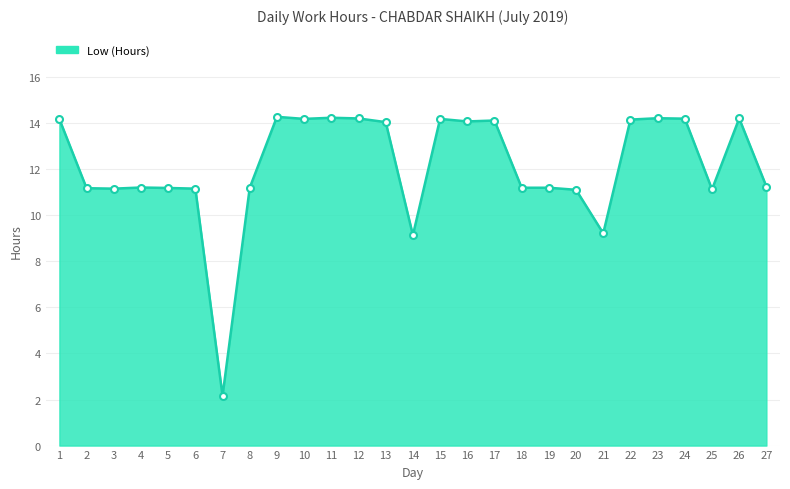

What is the sum of the values at 24 and 19?

25.4